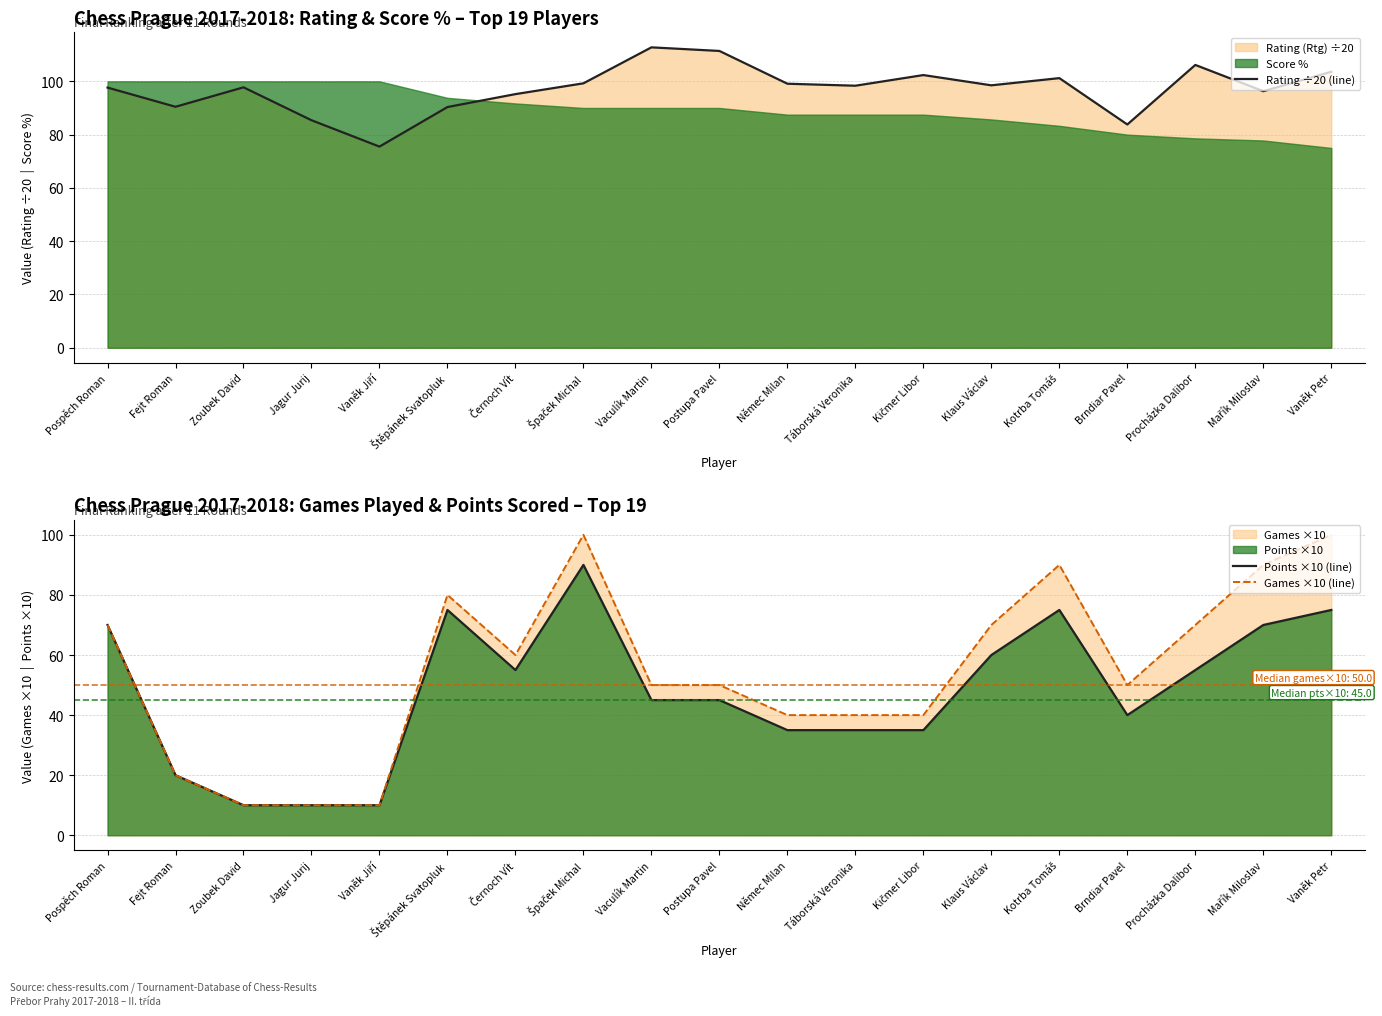

At which category is the sum across all series the highest?

Špaček Michal